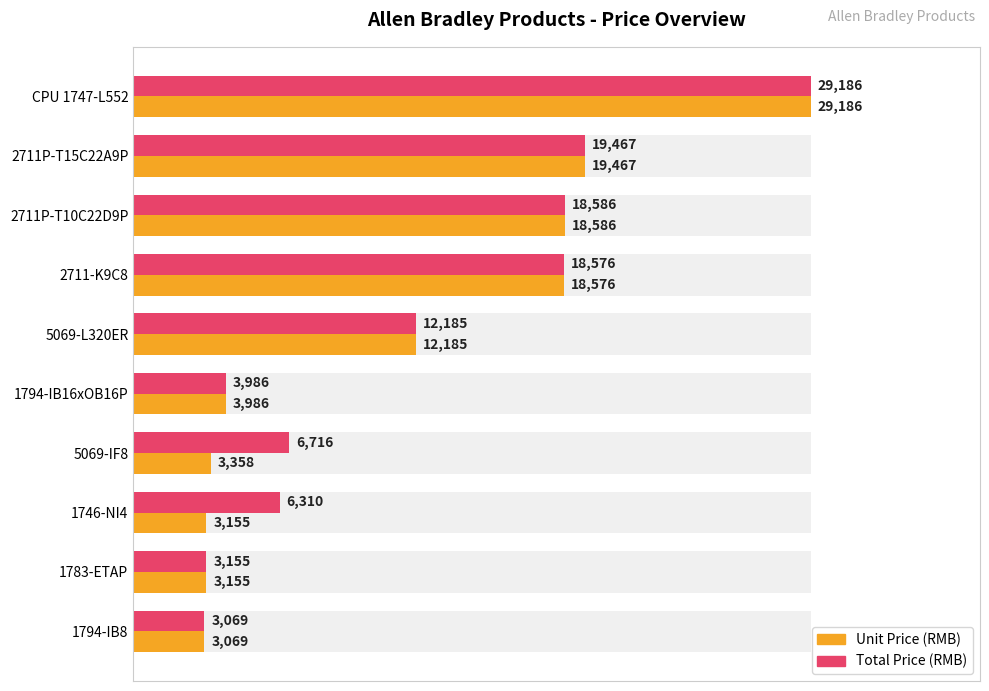

Is the value of Total Price (RMB) at CPU 1747-L552 greater than the value of Unit Price (RMB) at 5069-IF8?

Yes